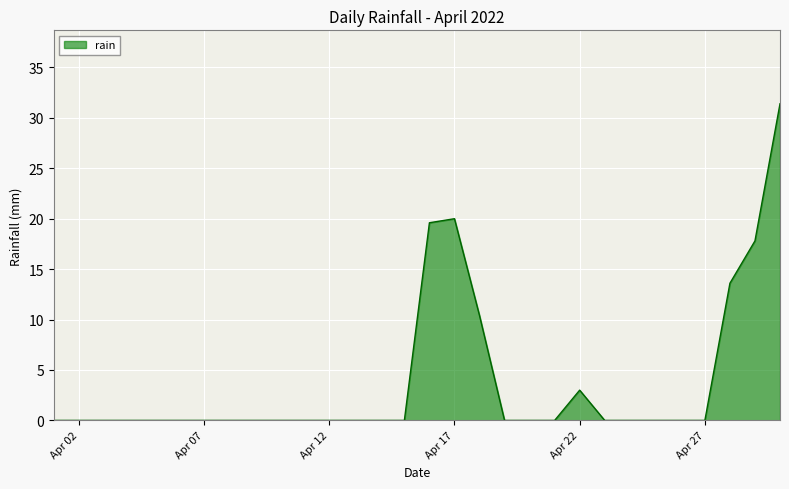

What is the difference between the maximum and minimum values?

31.4